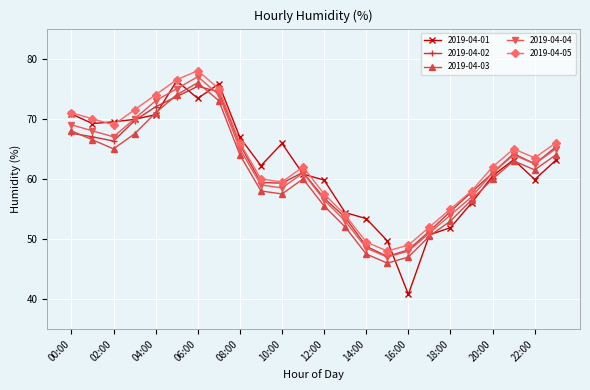

What is the smallest value displayed?

40.8